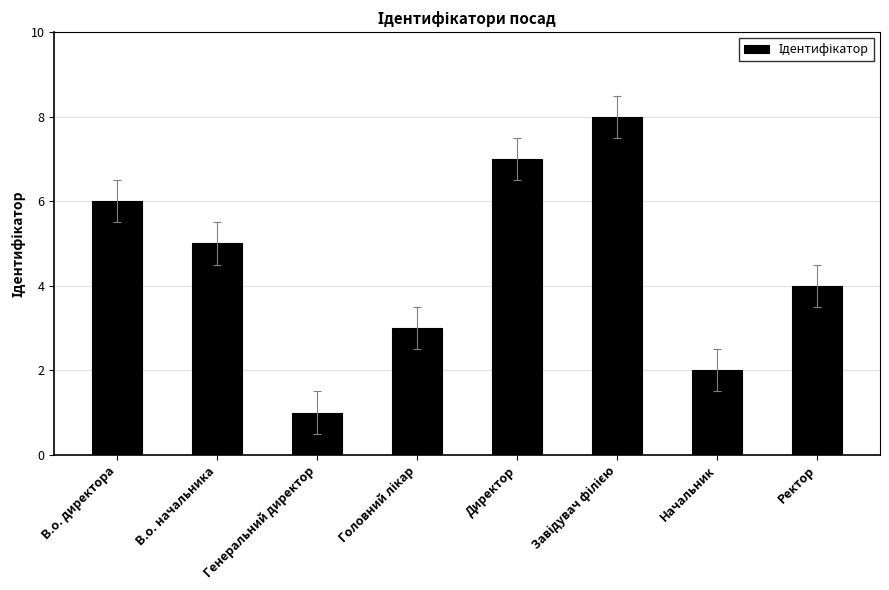

What is the label of the 6th bar from the right?

Генеральний директор